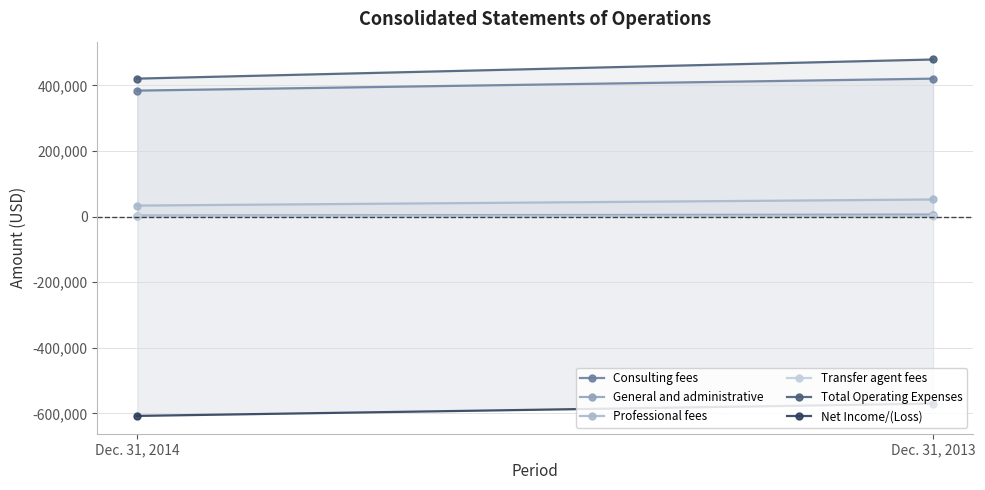

Reading left to right, list all the values displayed in this chart.

Consulting fees: 384000	420500
General and administrative: 2945	6115
Professional fees: 33463	52041
Transfer agent fees: 185	260
Total Operating Expenses: 420593	478916
Net Income/(Loss): -607819	-570443